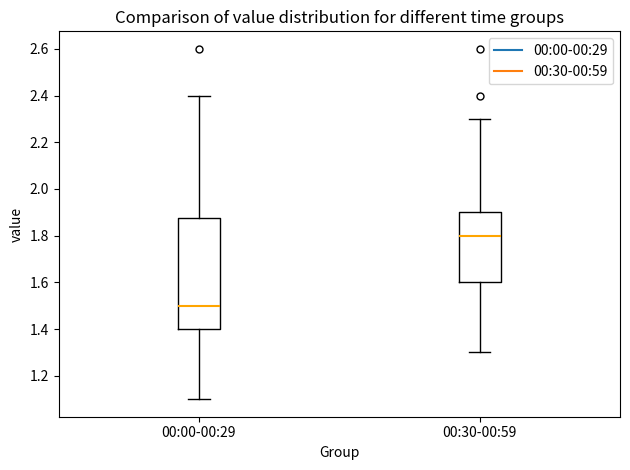

Which box's median line is the highest?

00:30-00:59